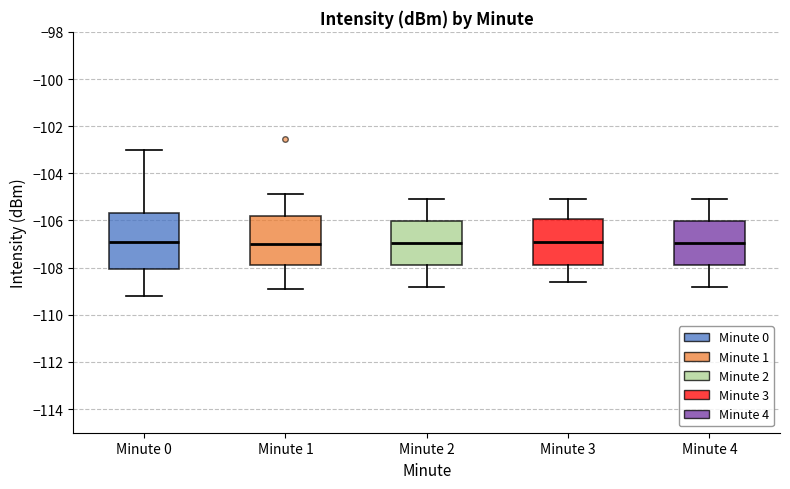

Which box is the tallest, from its lower edge to its upper edge?

Minute 0